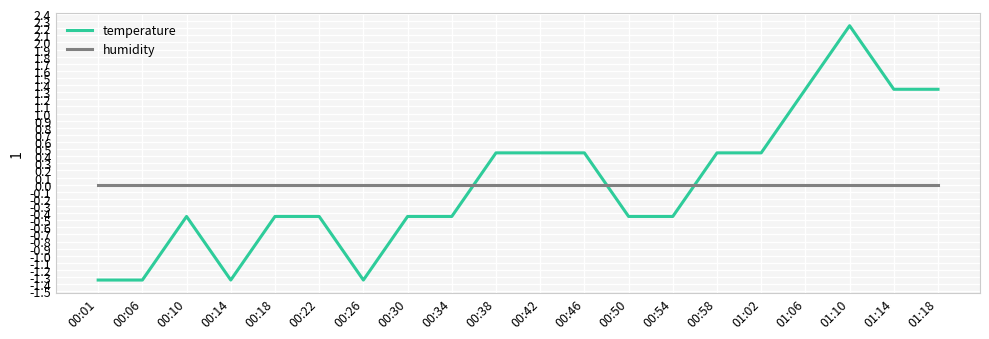

Is the value of temperature at 01:18 greater than the value of humidity at 00:50?

Yes